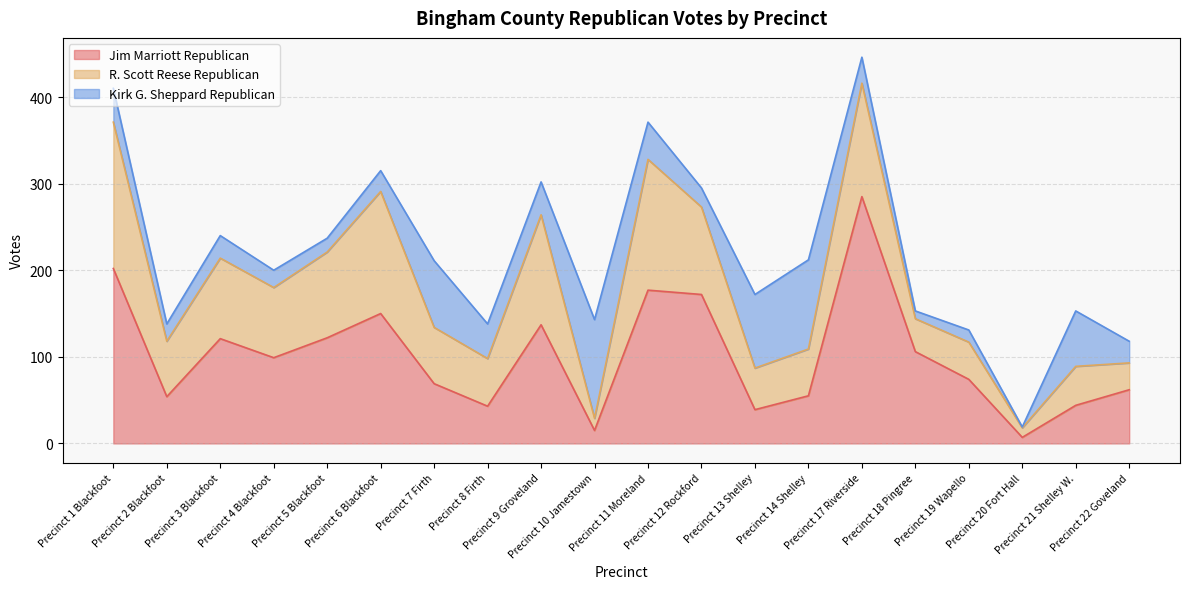

Which category has the lowest value in the Kirk G. Sheppard Republican series?

Precinct 20 Fort Hall